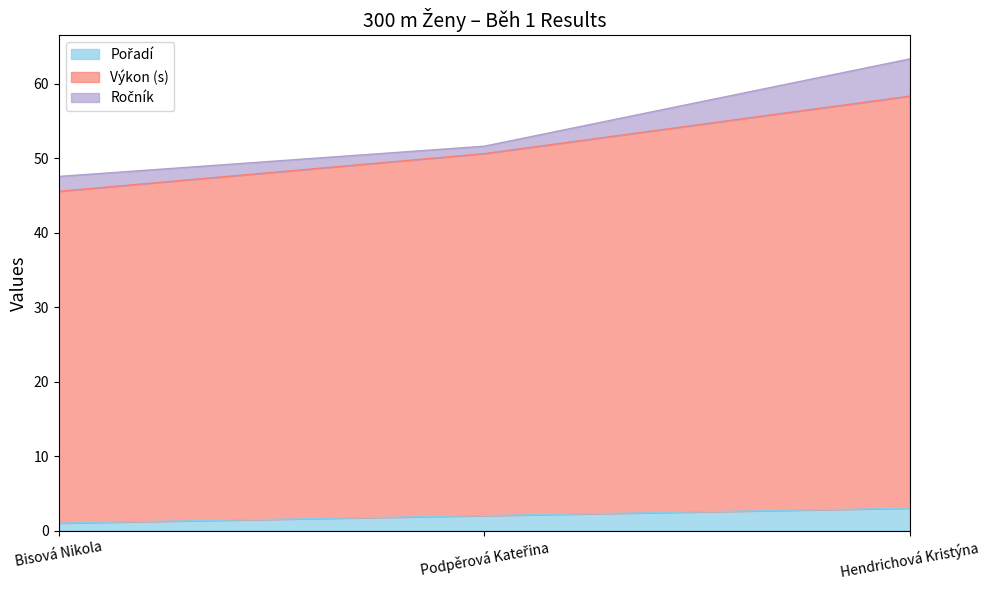

What is the label of the 3rd point from the right?

Bisová Nikola